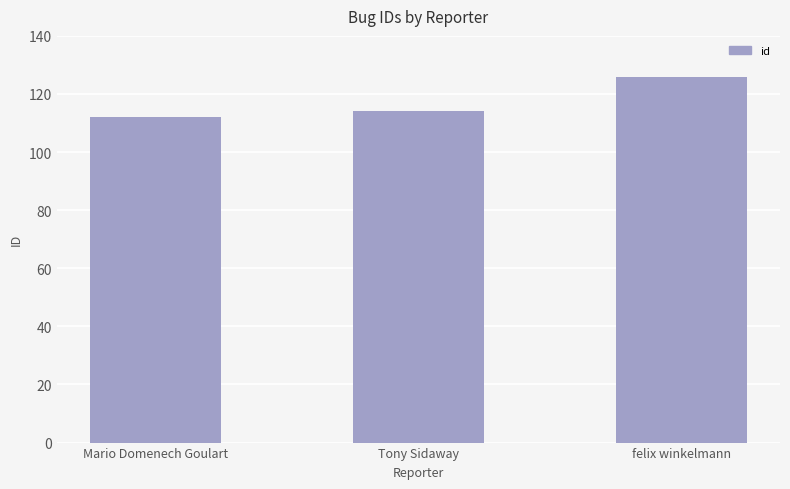

What is the sum of the values at Tony Sidaway and felix winkelmann?

240